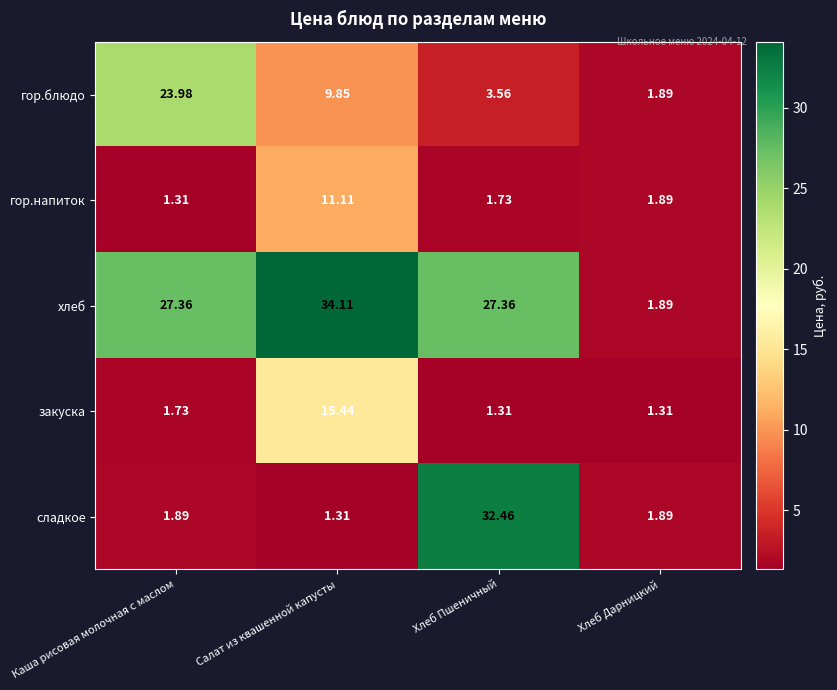

Which series has the largest total across all categories?

хлеб